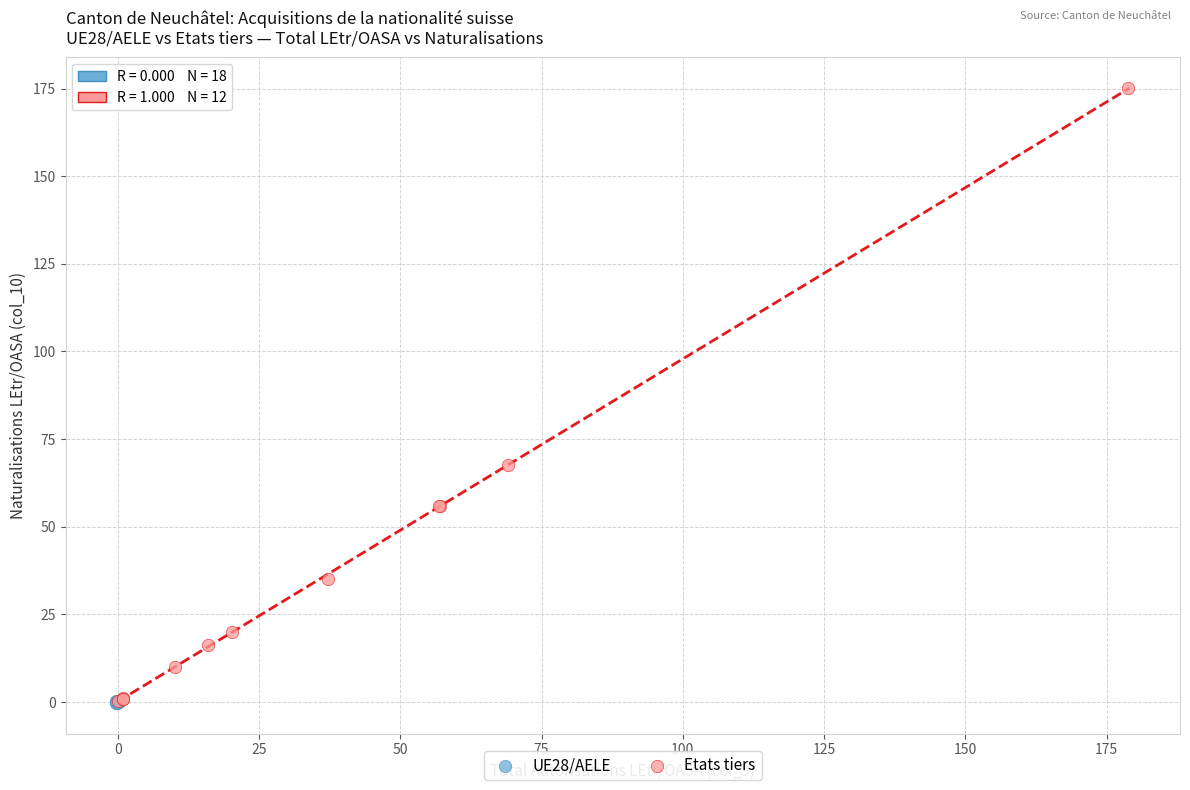

Which series reaches the maximum Y coordinate?

Etats tiers